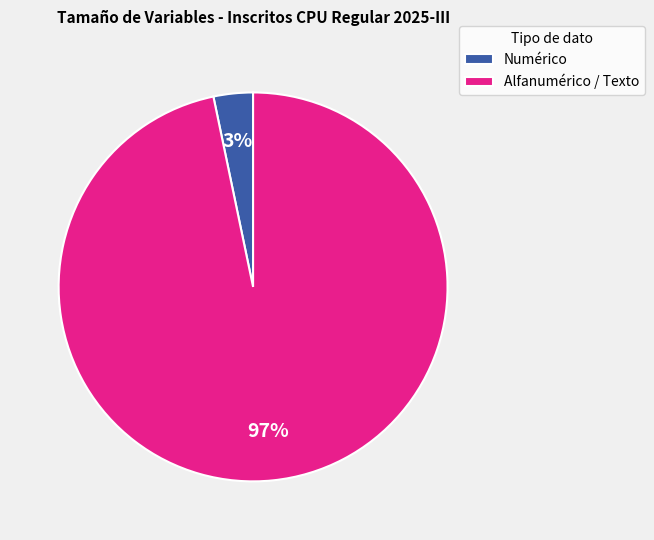

What is the largest slice in the pie chart?

Alfanumérico / Texto